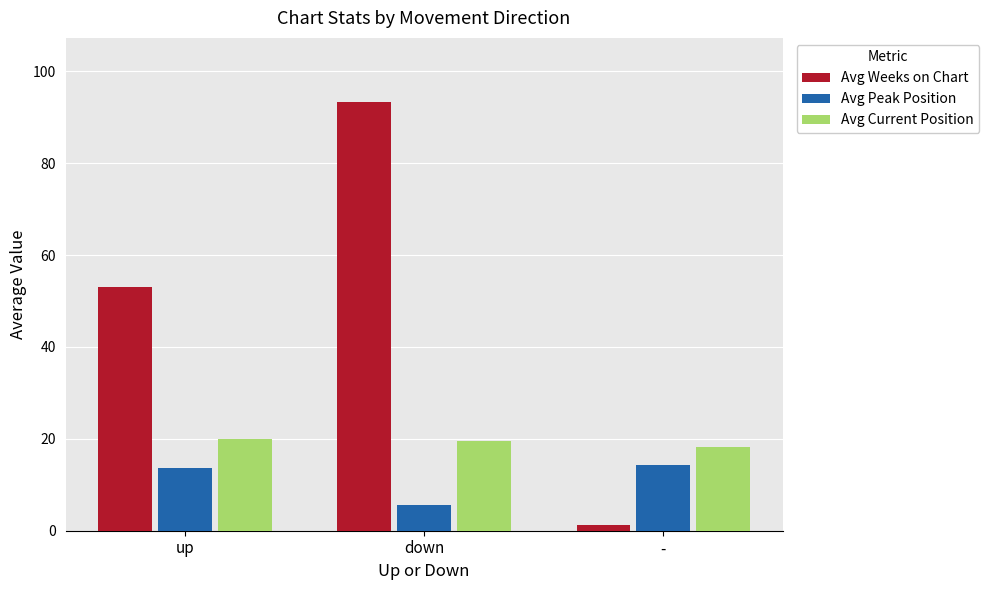

List the labels in order of Avg Weeks on Chart value, largest first.

down, up, -